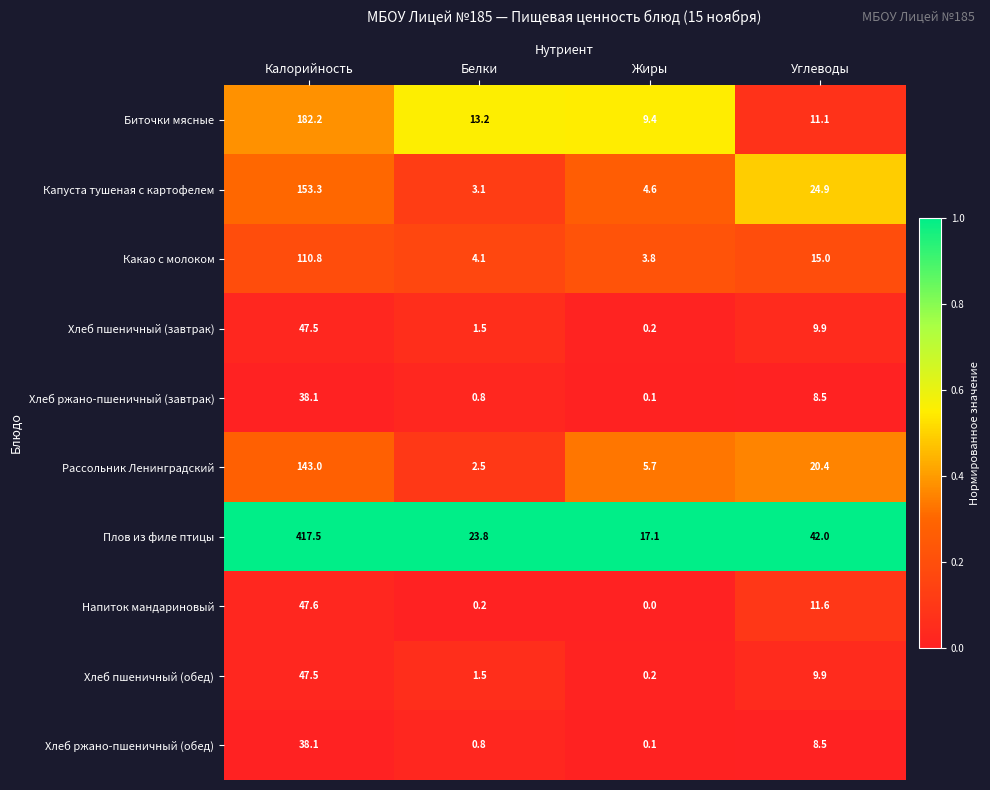

What is the difference between the maximum and minimum values in the Какао с молоком series?

107.0